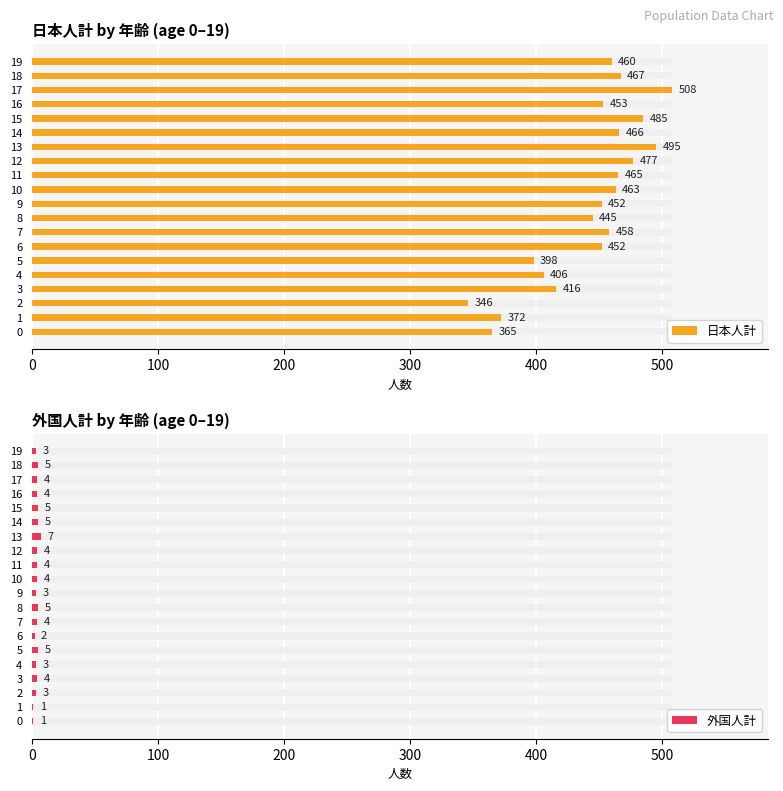

The 外国人計 series shows 4 at 2. True or false?

False